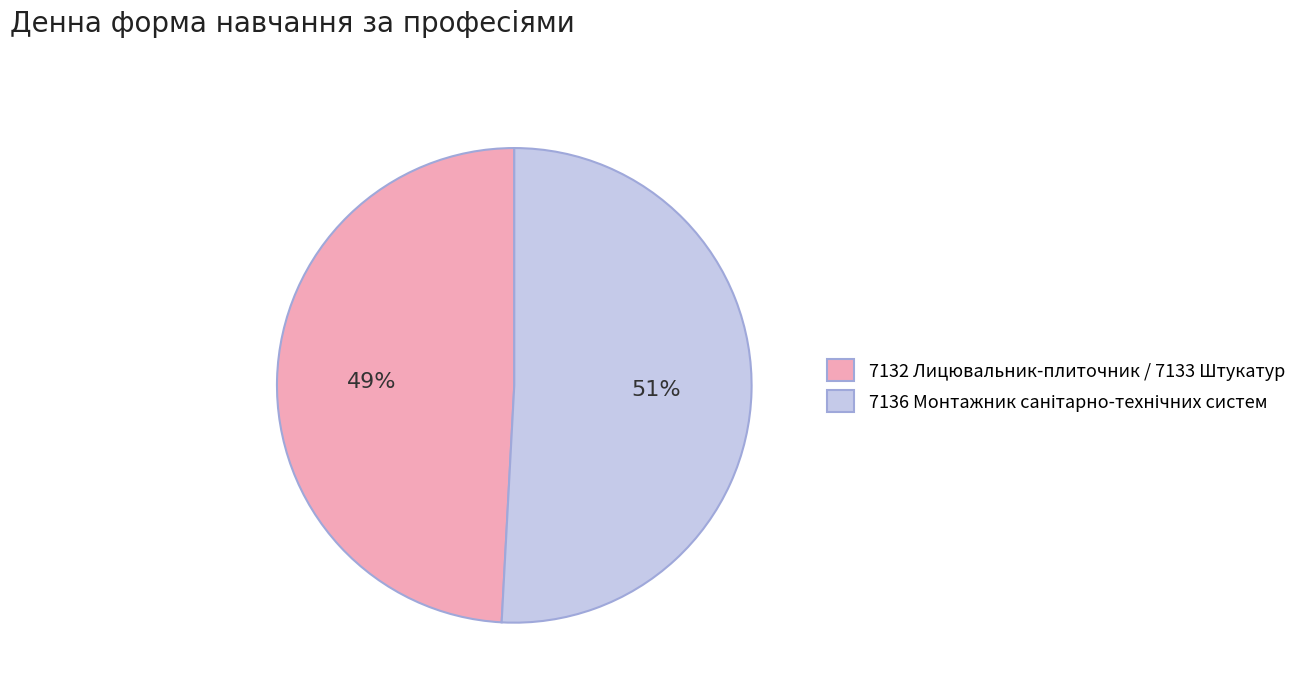

Is it true that 7132 Лицювальник-плиточник / 7133 Штукатур is 49% of the pie?

True